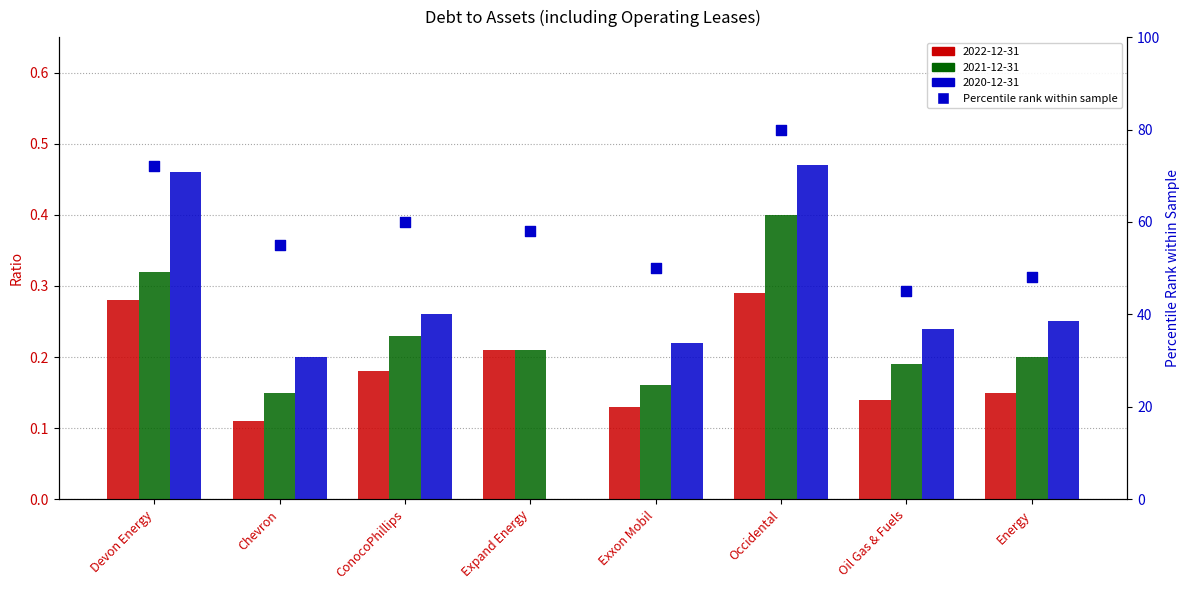

What is the change in value from Expand Energy to Occidental?

+22